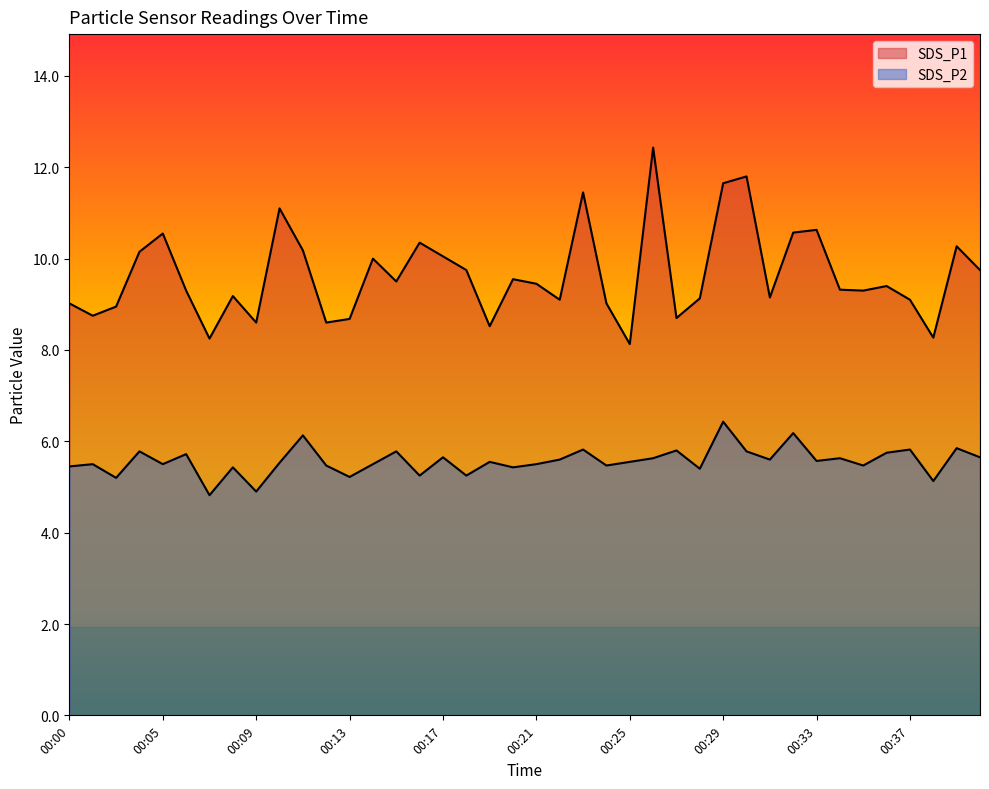

Which series changed the most between 00:03 and 00:11?

SDS_P1